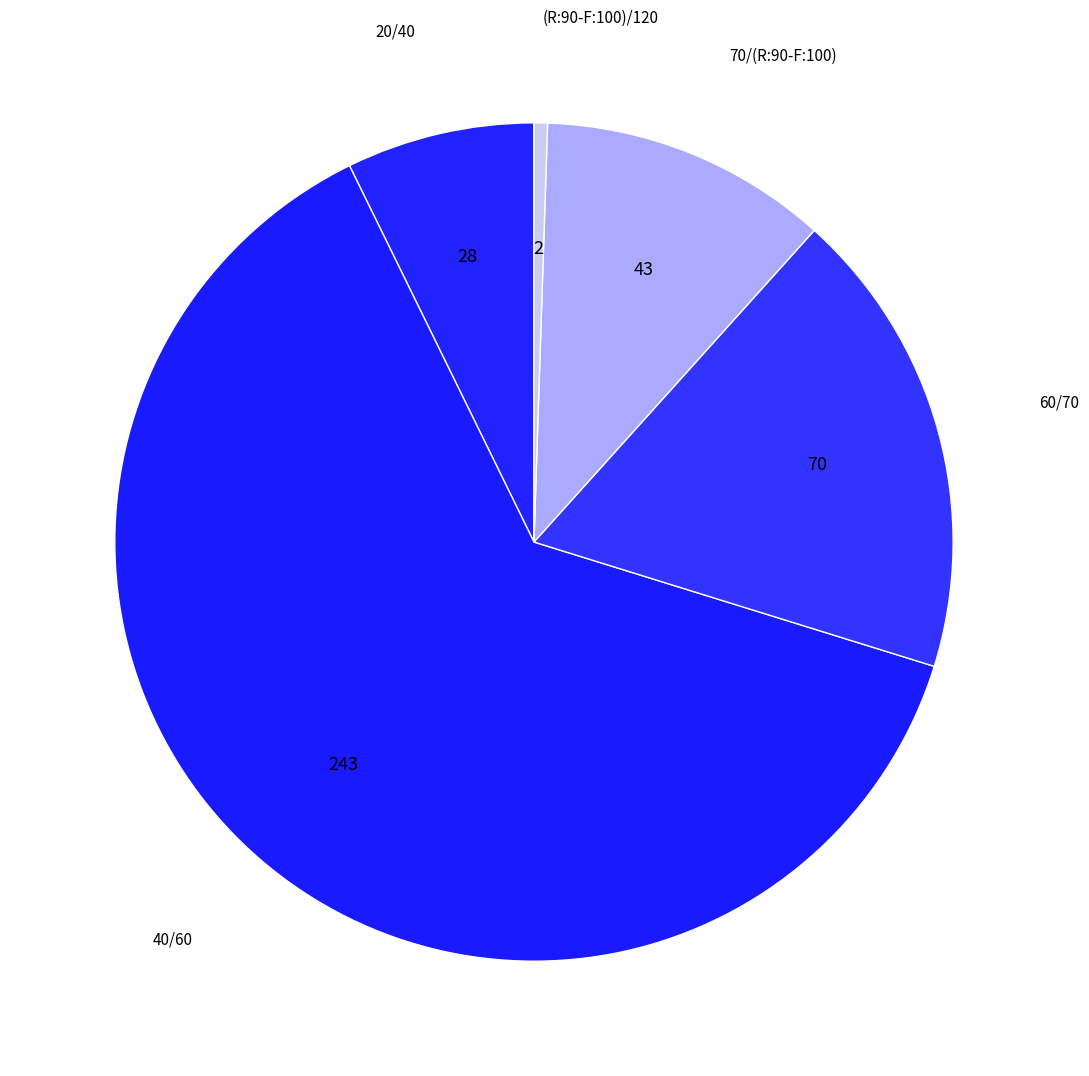

Rank the categories by value from lowest to highest.

(R:90-F:100)/120, 20/40, 70/(R:90-F:100), 60/70, 40/60